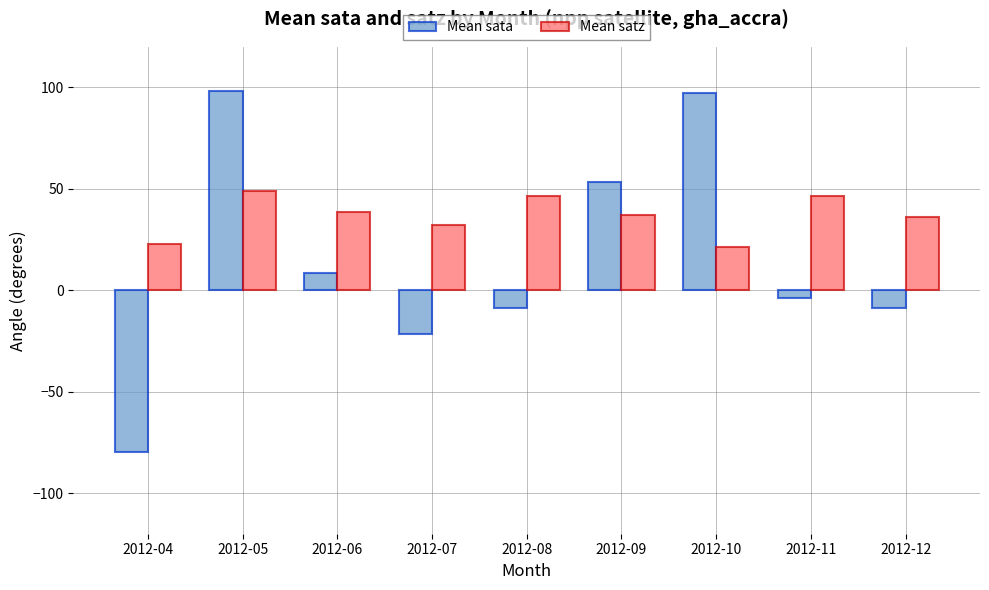

What is the difference between the maximum and minimum values in the Mean satz series?

27.5